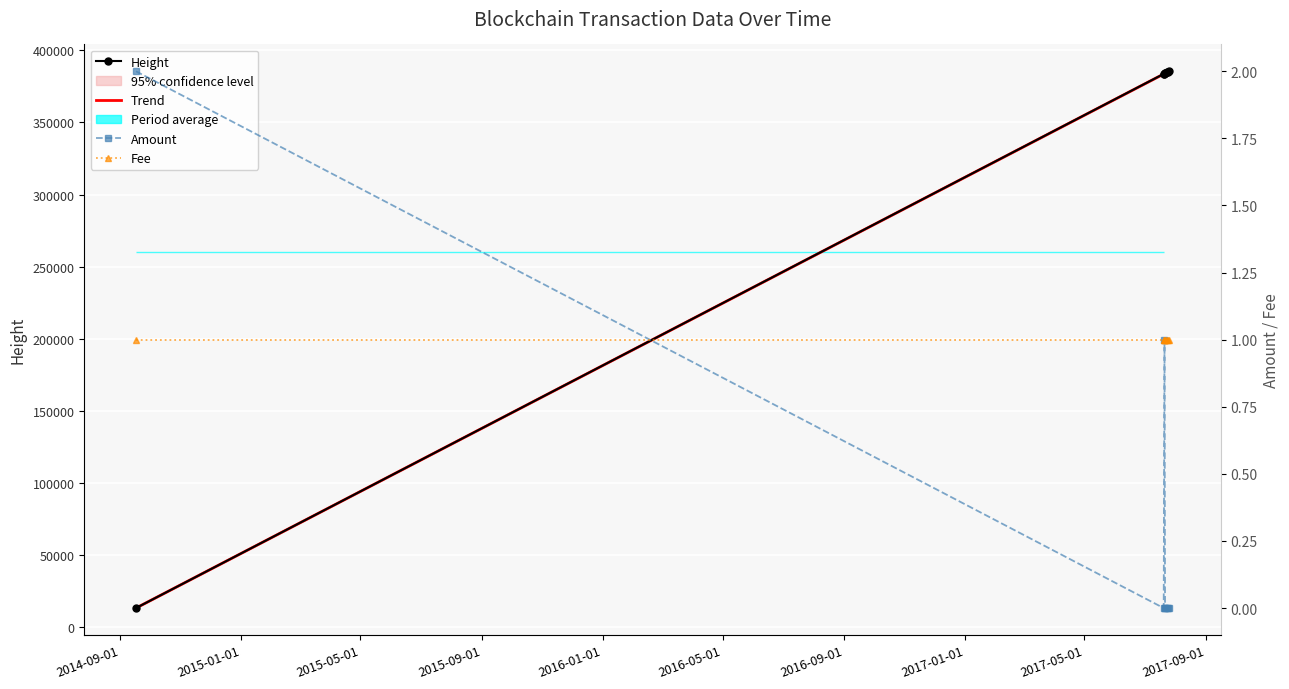

The Height series shows 8905 at 2014-09-16 22:47:49. True or false?

False